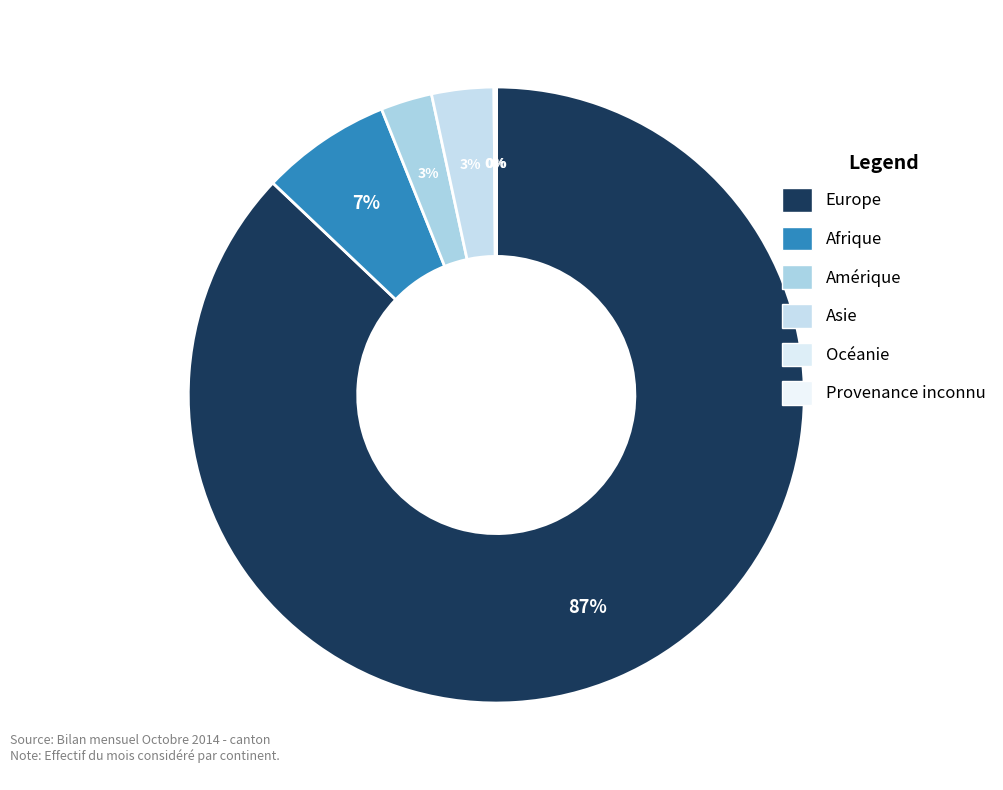

Which category has the smallest portion of the pie?

Provenance inconnu